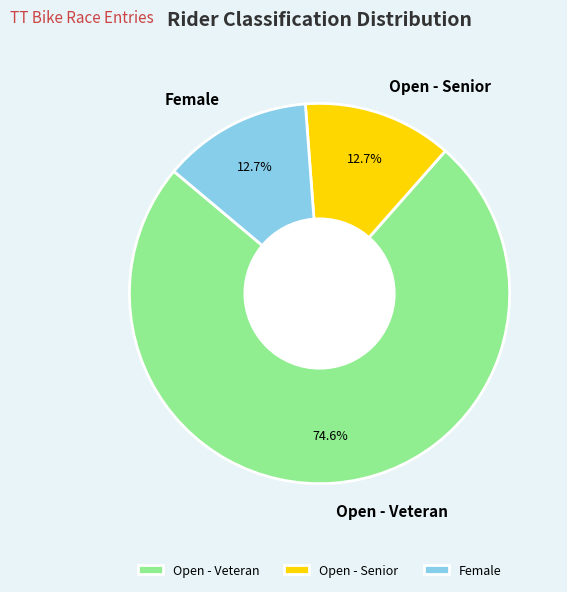

Is there a majority slice in this chart?

Yes